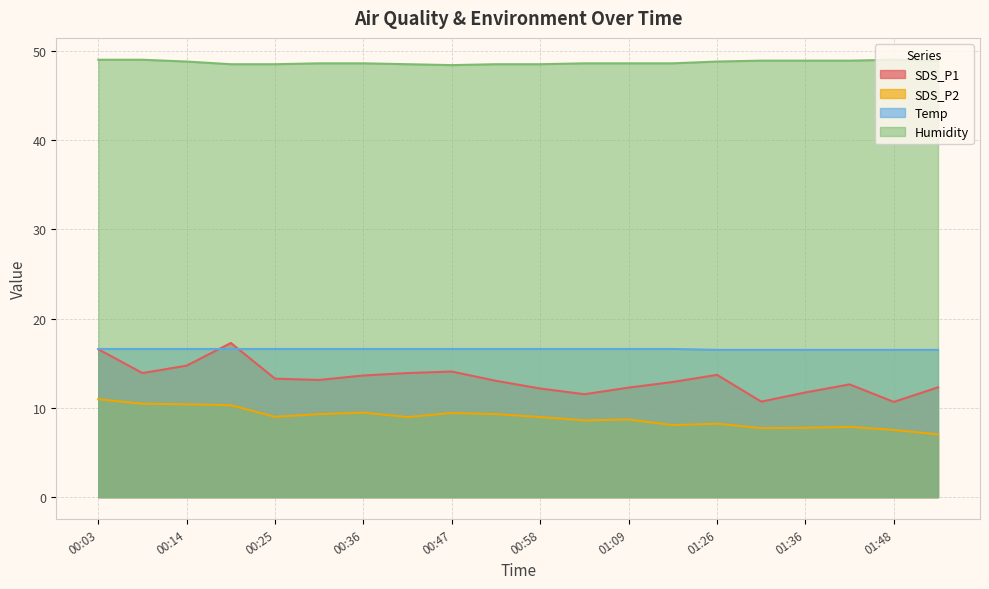

Which label corresponds to the largest value in the chart?

00:03